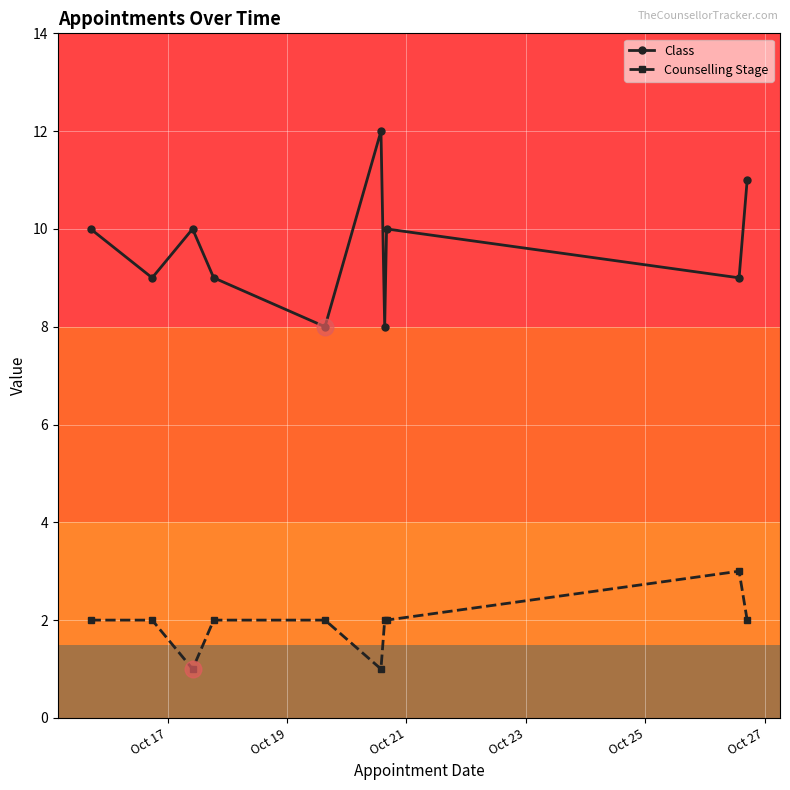

How many interior local valleys does the Class series have?

4